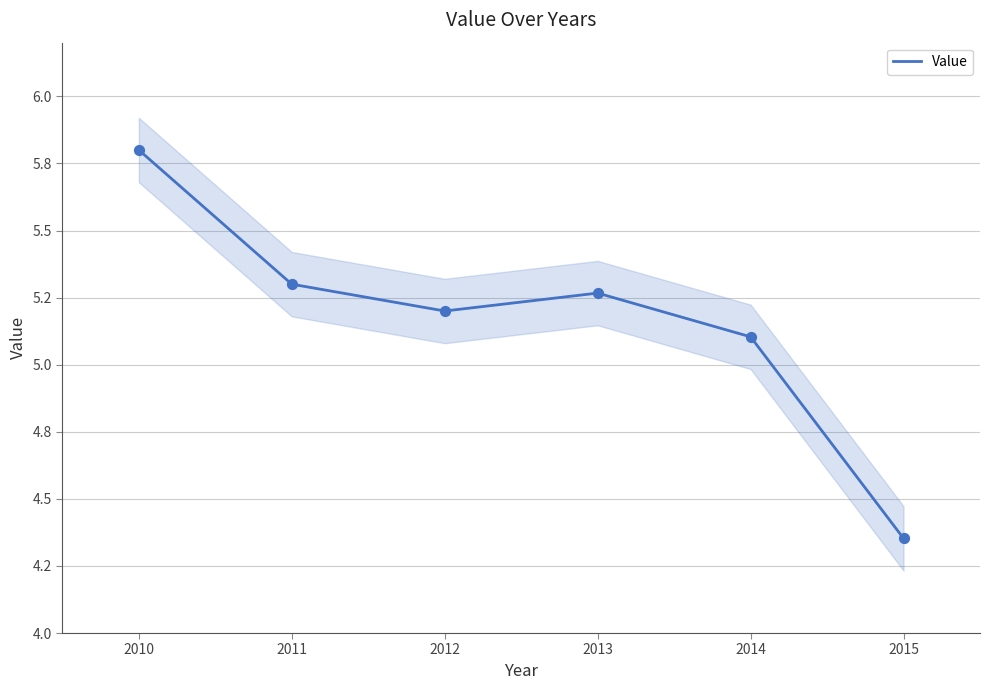

What is the ratio of the value at 2013 to the value at 2011?

1.0